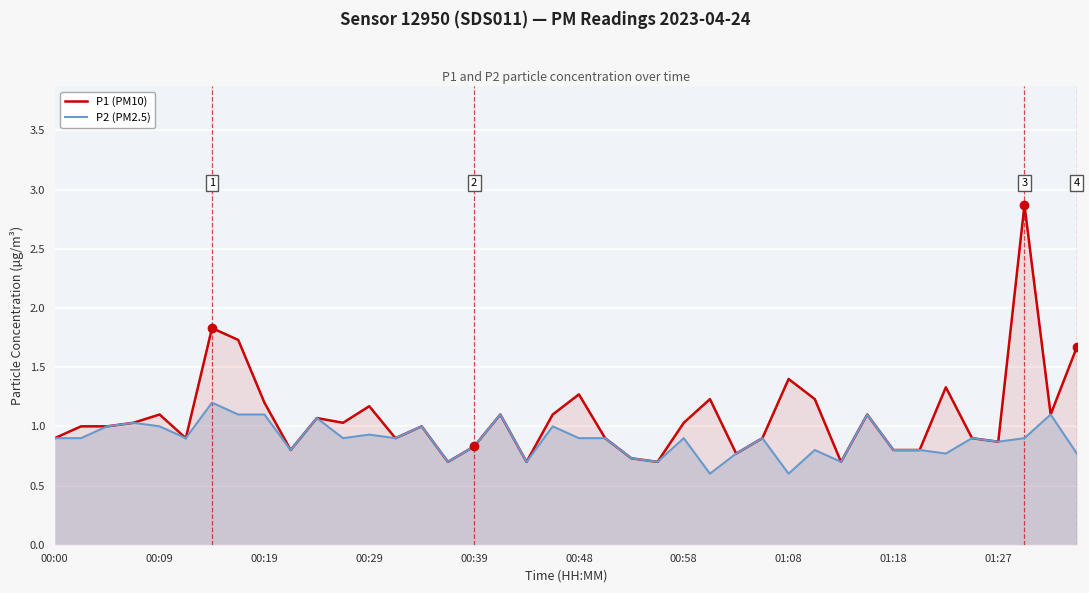

What is the total value across all series at 35?

1.8